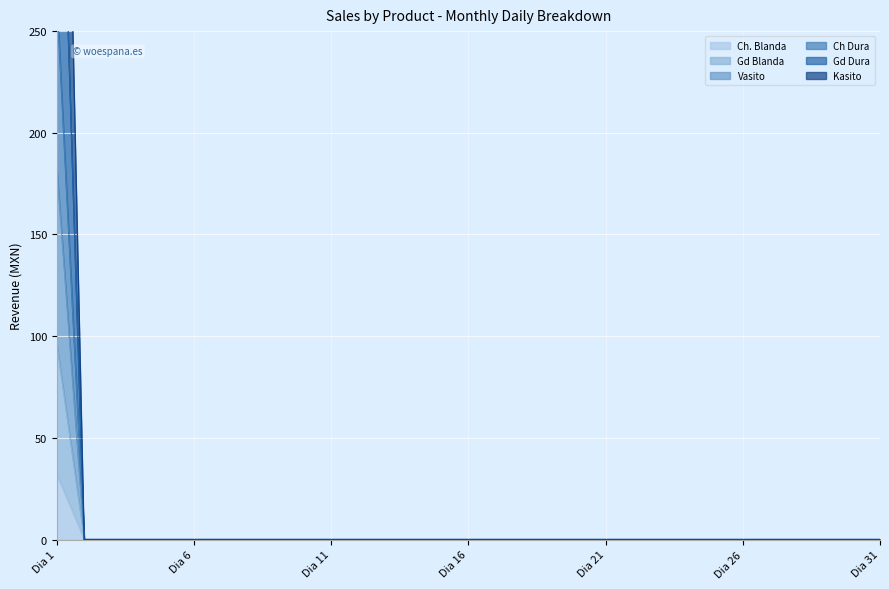

How many distinct data groups are displayed?

6